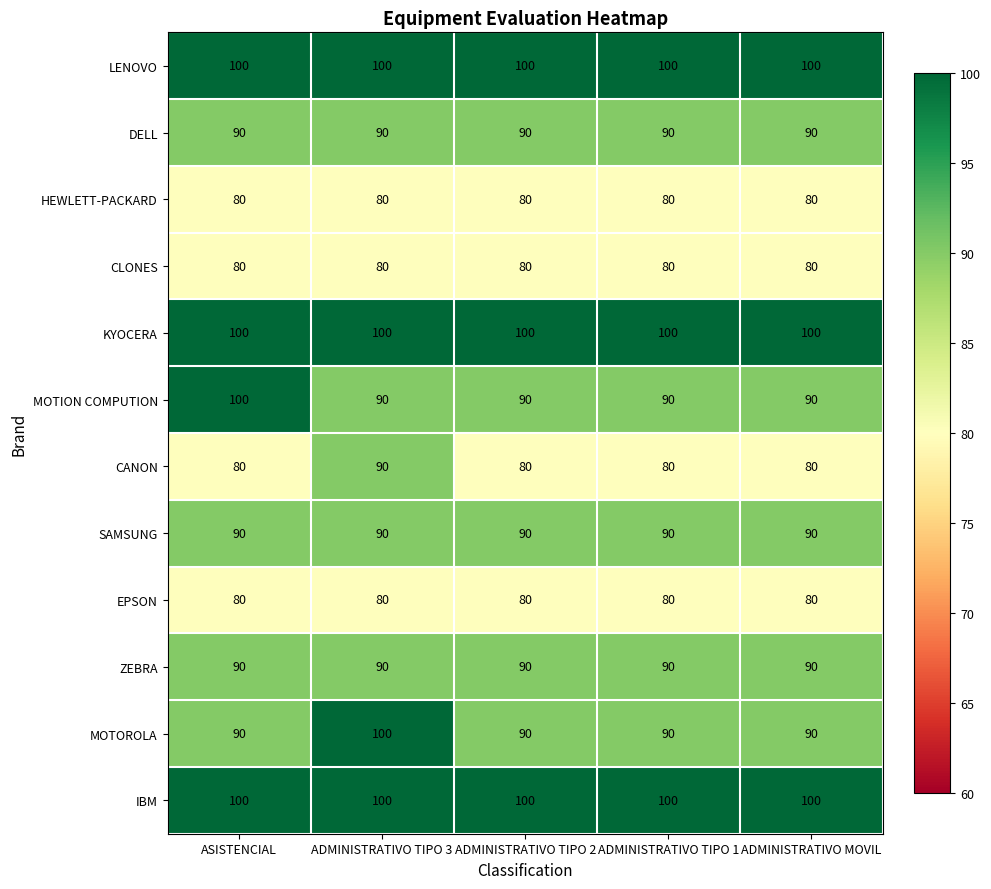

How many categories are shown in the chart?

5